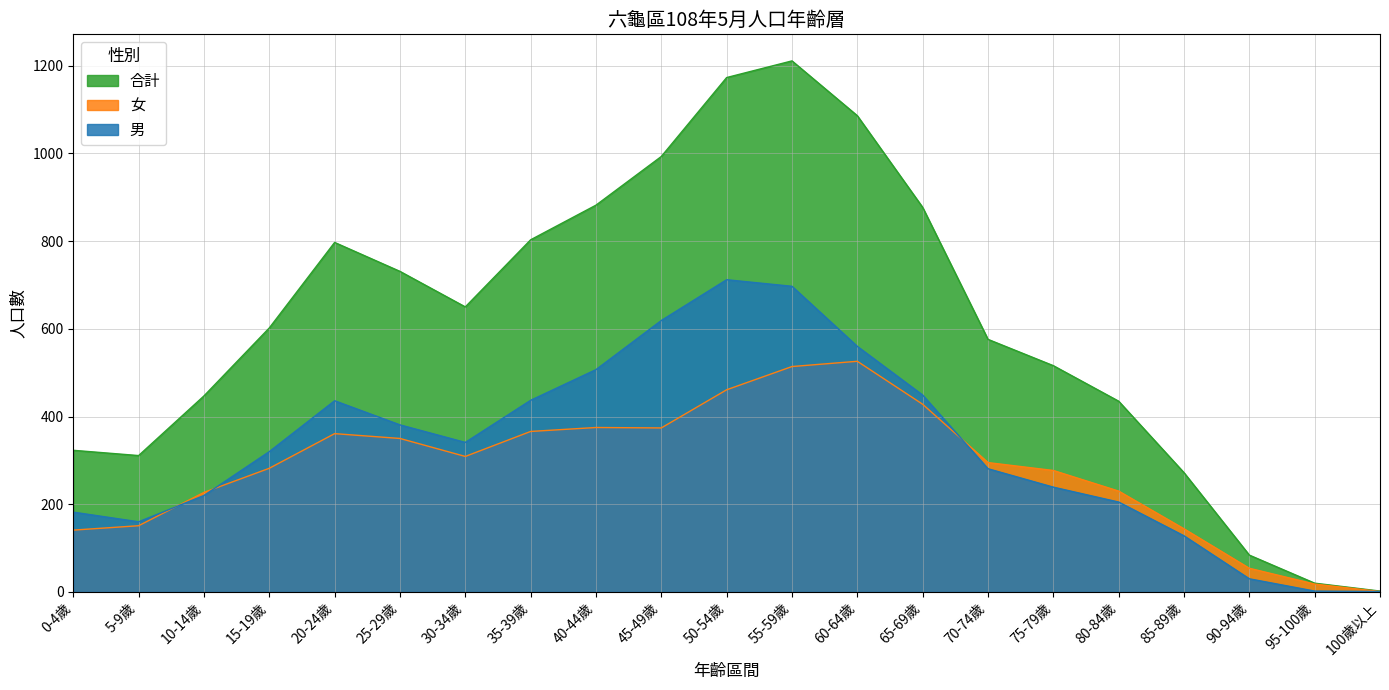

Reading right to left, list all the values displayed in this chart.

男: 1	2	30	128	205	239	281	449	560	697	712	619	507	437	341	381	436	320	220	160	182
女: 1	18	54	144	230	277	295	428	526	514	461	374	375	366	309	350	361	282	227	151	141
合計: 2	20	84	272	435	516	576	877	1086	1211	1173	993	882	803	650	731	797	602	447	311	323